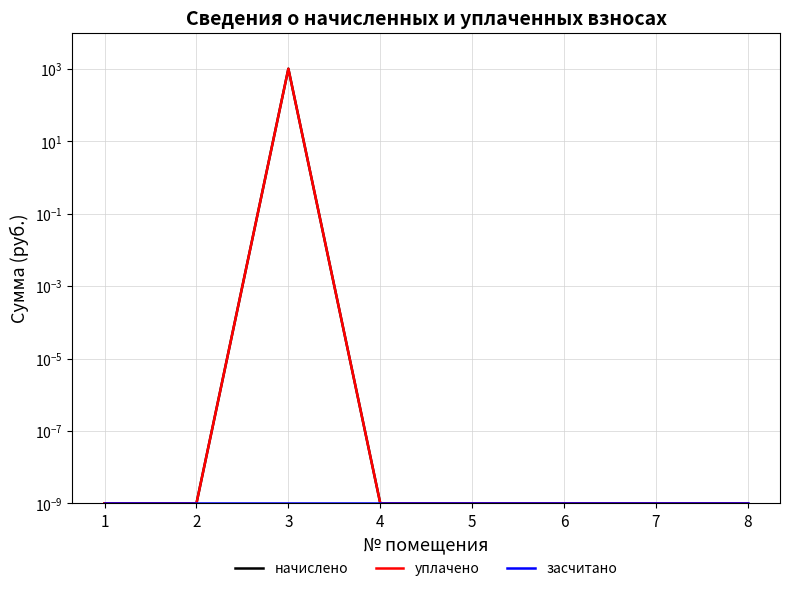

Rank the categories by уплачено value from highest to lowest.

3, 1, 2, 4, 5, 6, 7, 8